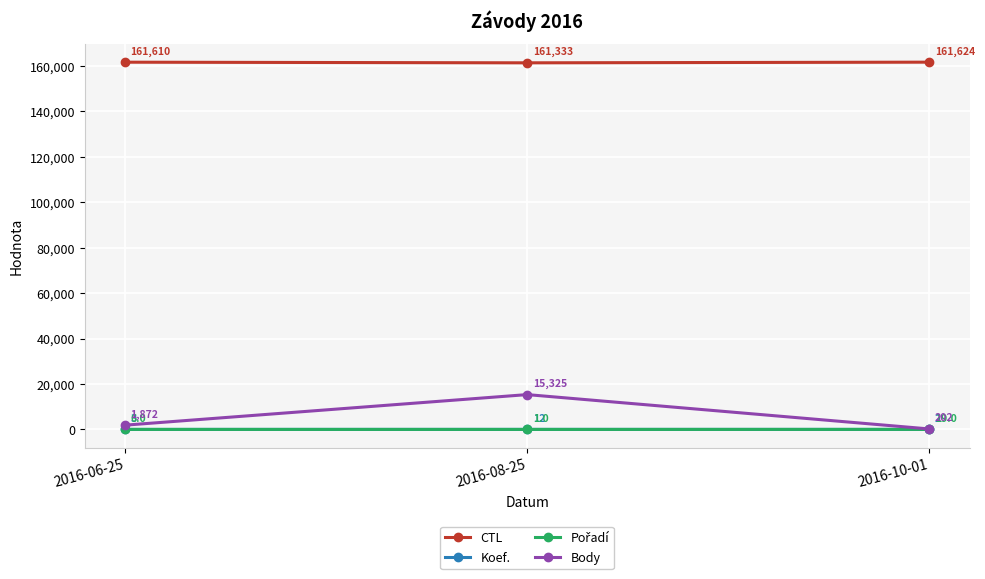

What is the label of the 1st point from the right?

2016-10-01